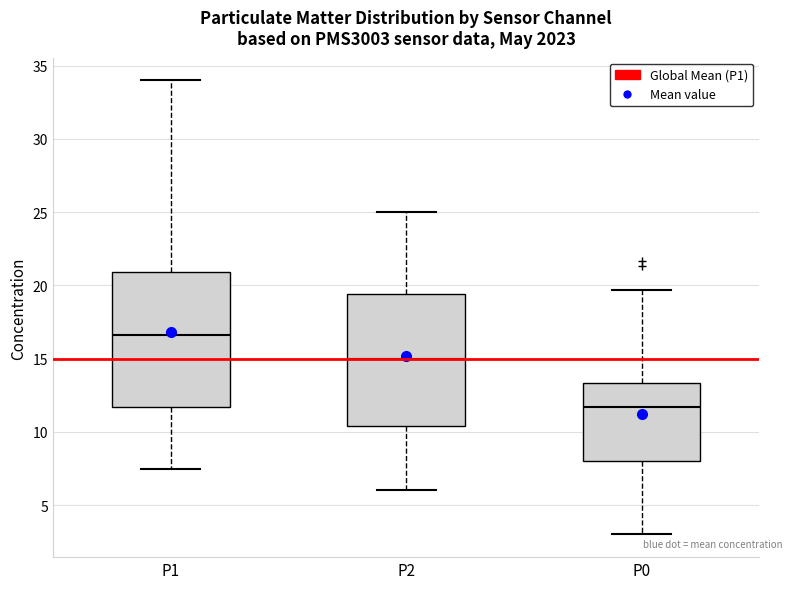

Which box has the highest median line?

P1